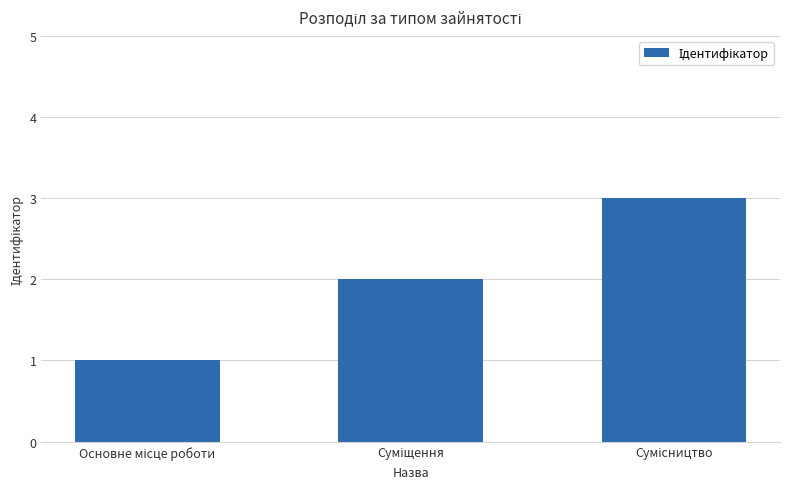

What is the maximum value shown in the chart?

3